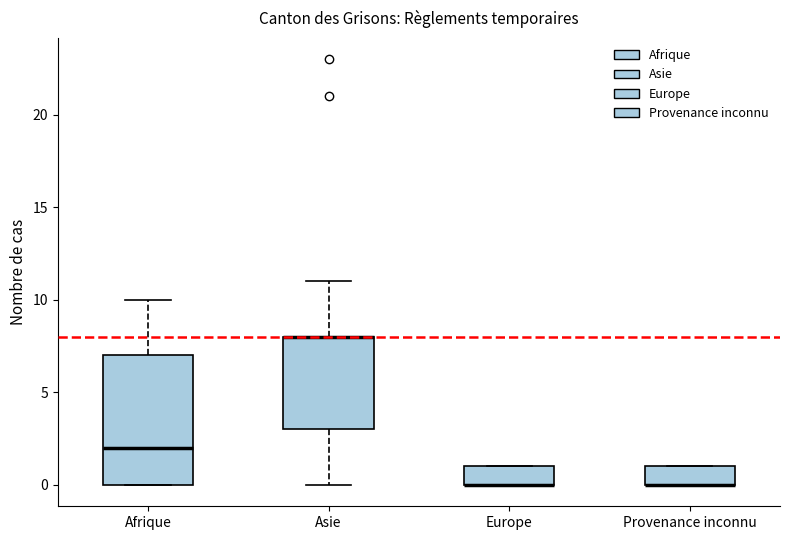

Where is the lower edge of the box for Provenance inconnu on the y-axis? The values are not printed on the chart, so give them approximately, as read against the axis.

0